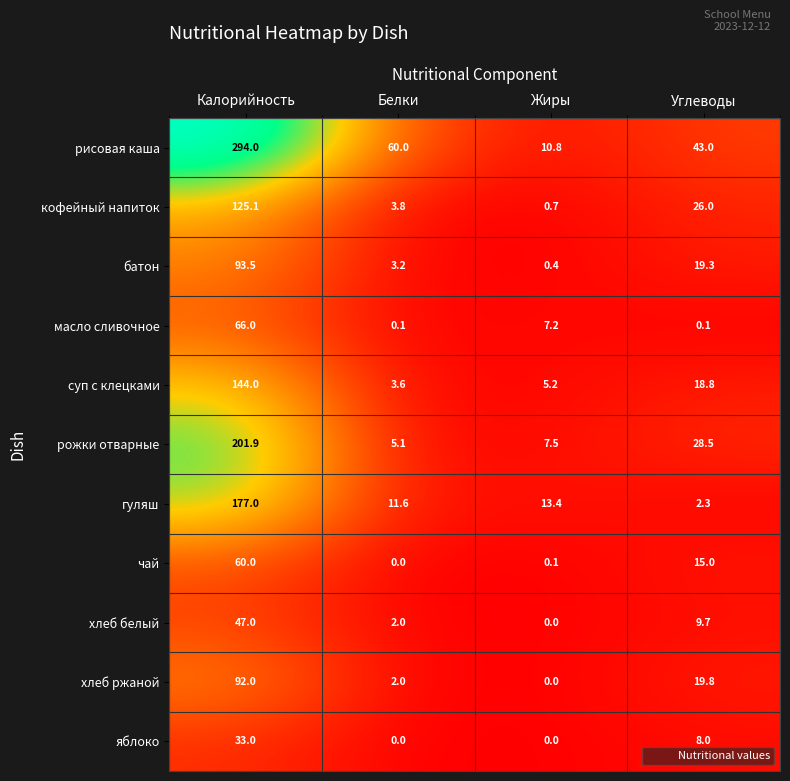

Rank the series by their maximum value, from highest to lowest.

рисовая каша, рожки отварные, гуляш, суп с клецками, кофейный напиток, батон, хлеб ржаной, масло сливочное, чай, хлеб белый, яблоко